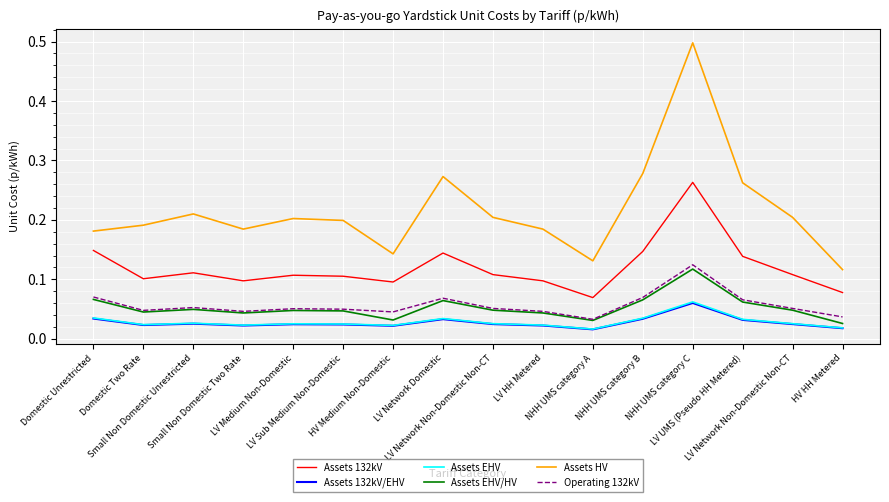

Which series has the largest total across all categories?

Assets HV